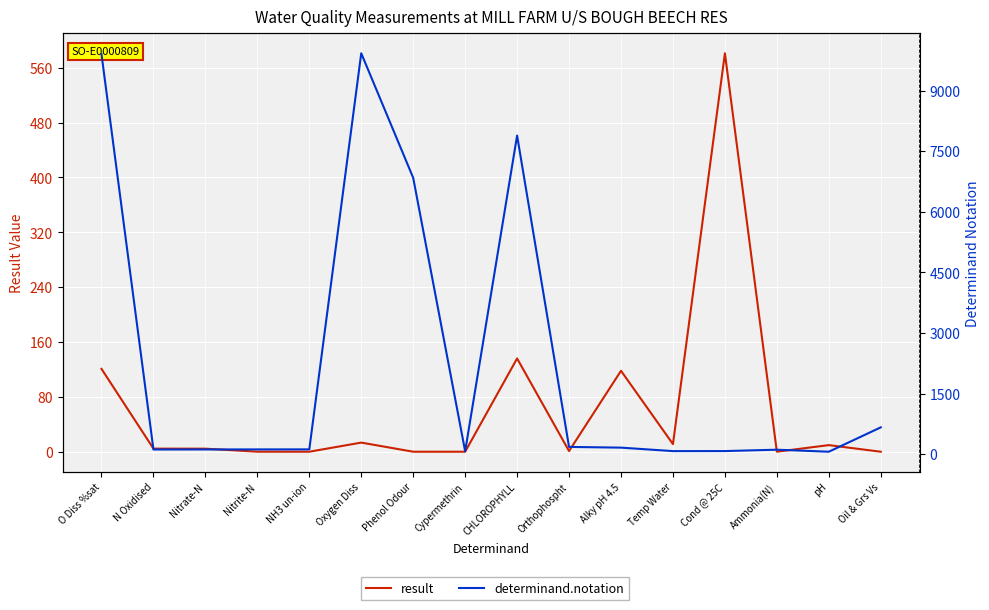

What is the greatest value displayed?

9924.0